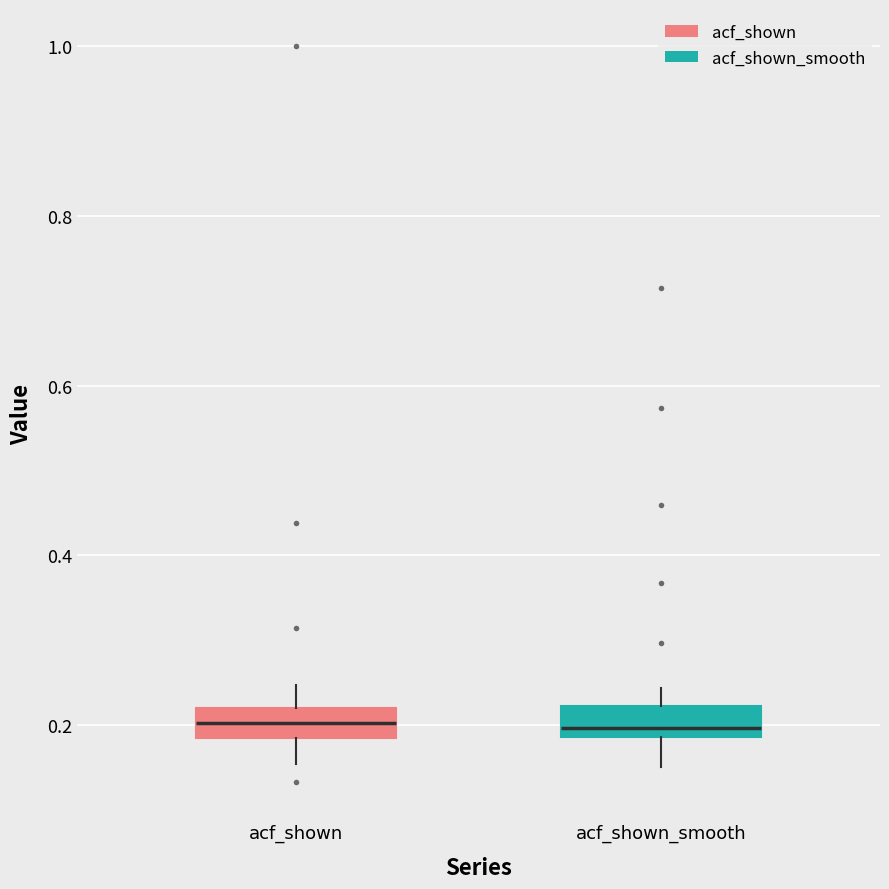

Reading left to right, transcribe this box plot: for each box, give where its median line is, the range the box spans, and where its two whiskers end, as read against the y-axis. The values are not printed on the chart, so give them approximately, as read against the axis.

acf_shown: median 0.20, box 0.18 to 0.22, whiskers 0.16 to 0.24
acf_shown_smooth: median 0.20, box 0.18 to 0.22, whiskers 0.16 to 0.24